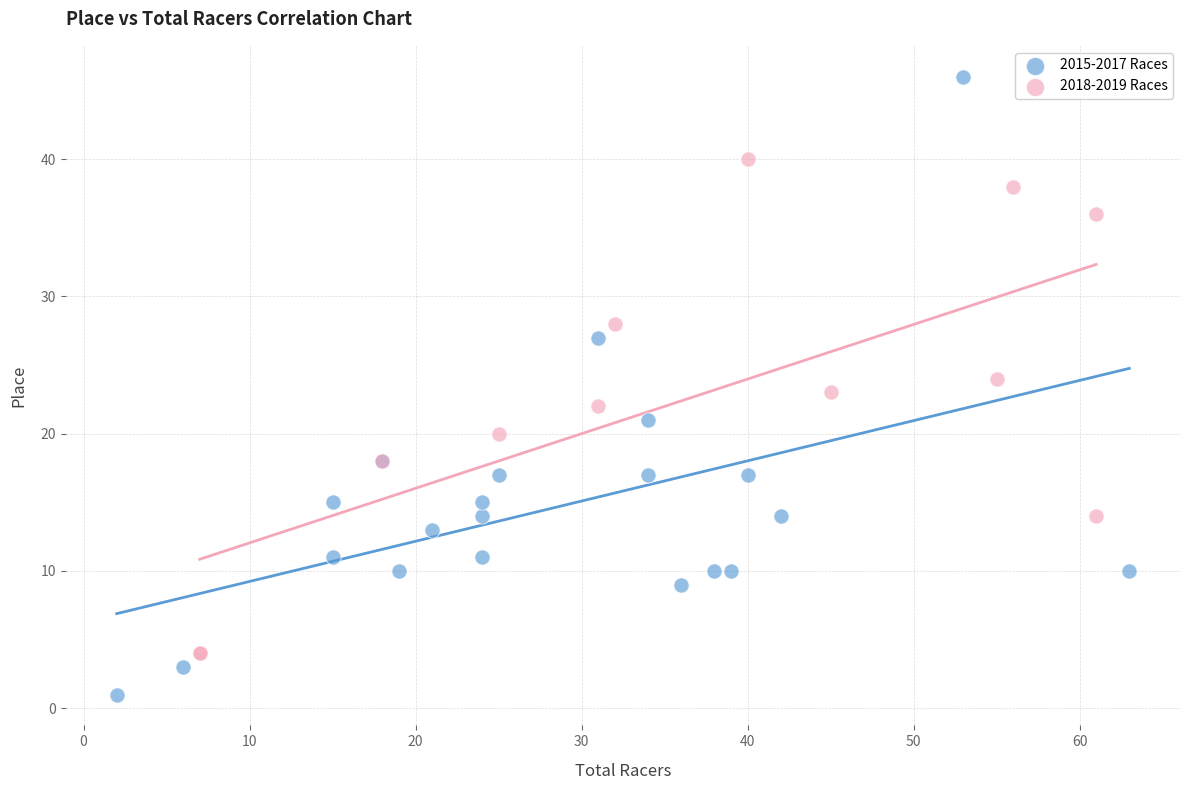

Which series has the widest spread of Y values?

2015-2017 Races